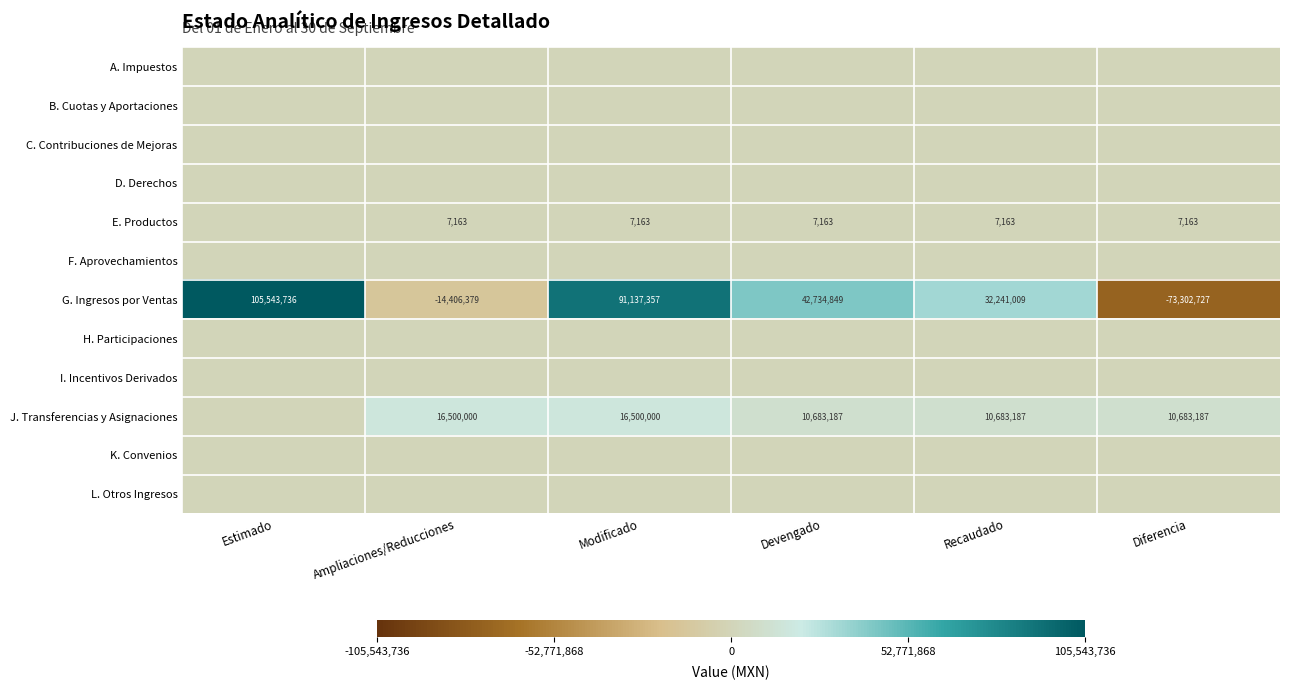

The value of E. Productos at Modificado is 3432. True or false?

False